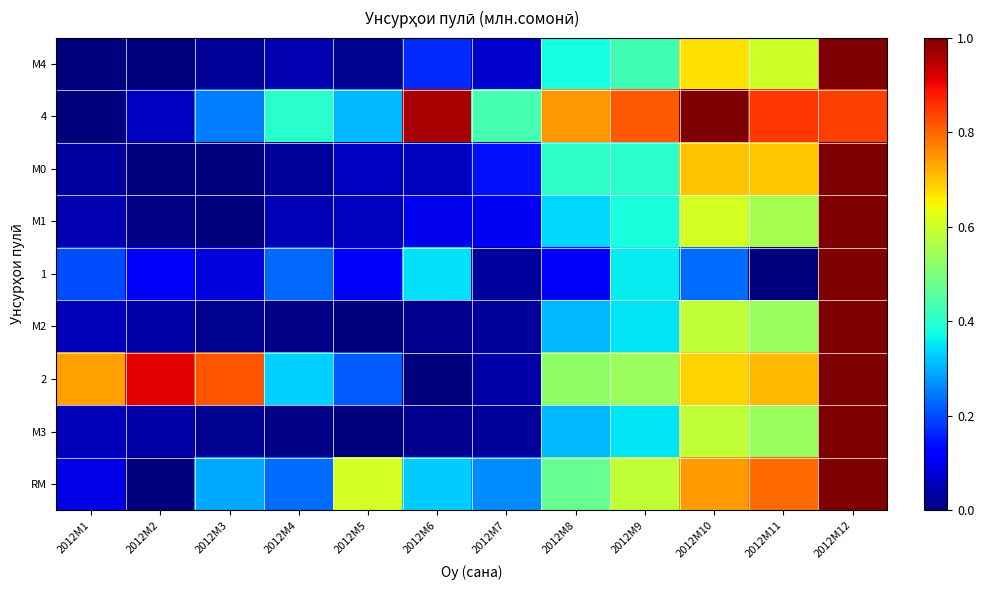

What is the difference between the highest and lowest values at 2012M12?

0.2